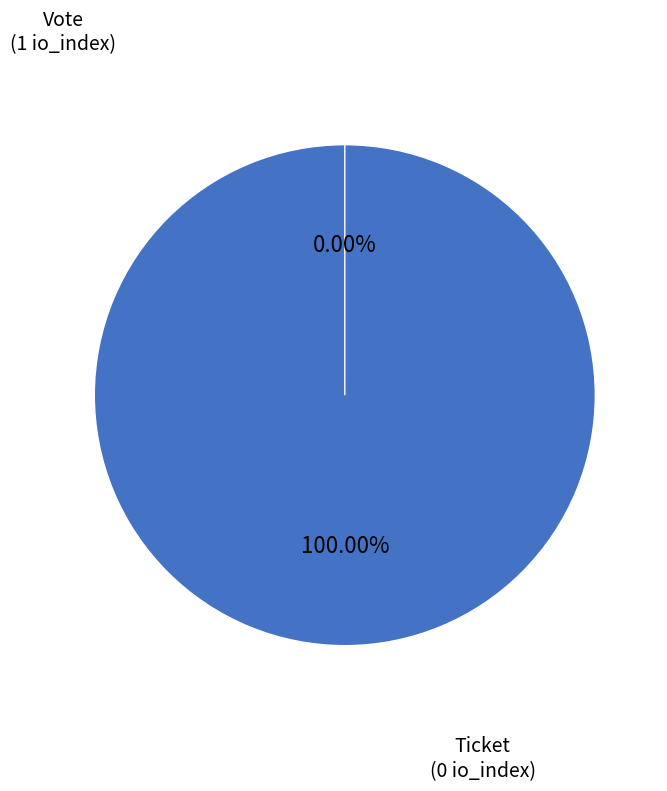

To the nearest percent, what is the combined percentage of Ticket and Vote?

100%